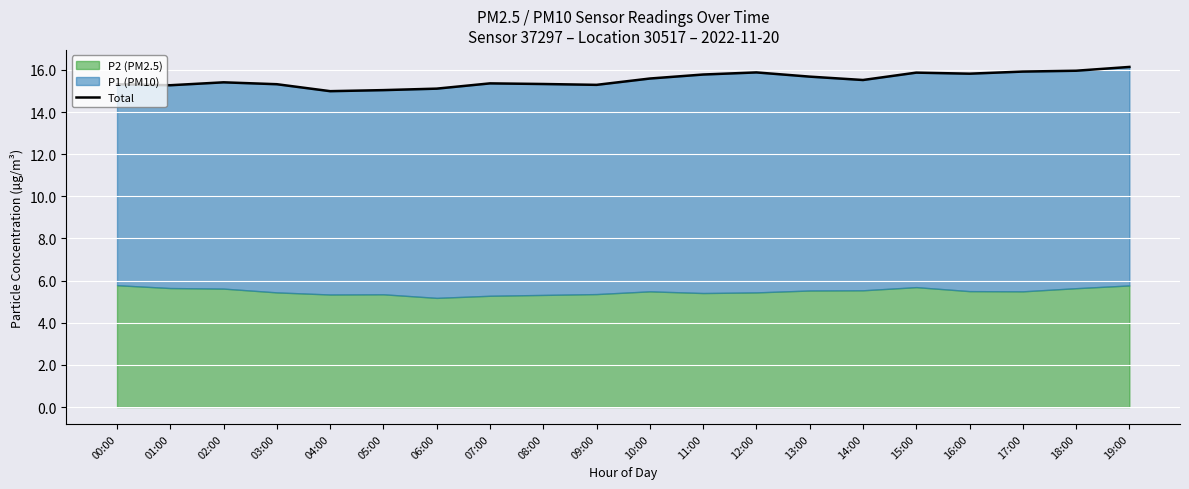

Which label corresponds to the smallest value in the chart?

04:00